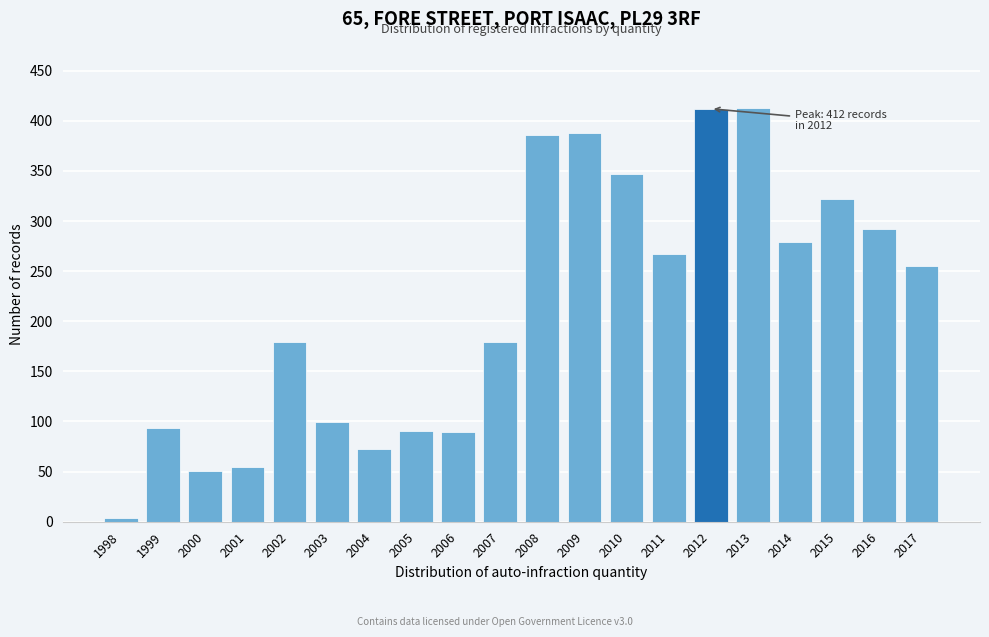

What is the average value?

214